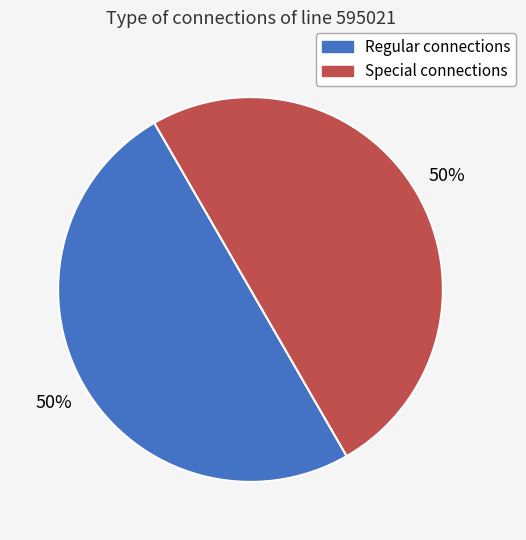

To the nearest percent, what is the average slice percentage?

50%